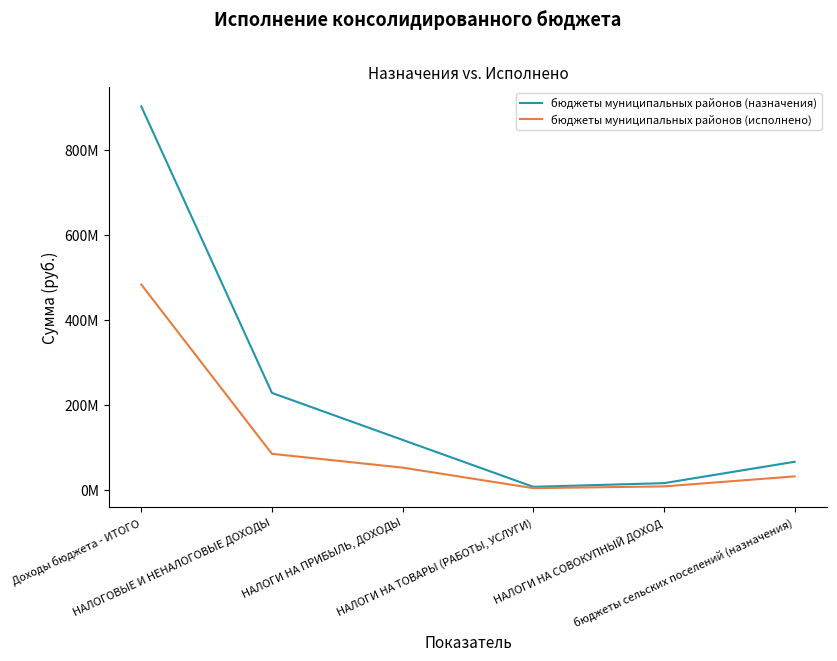

List the series in order of their overall mean, highest first.

бюджеты муниципальных районов (назначения), бюджеты муниципальных районов (исполнено)